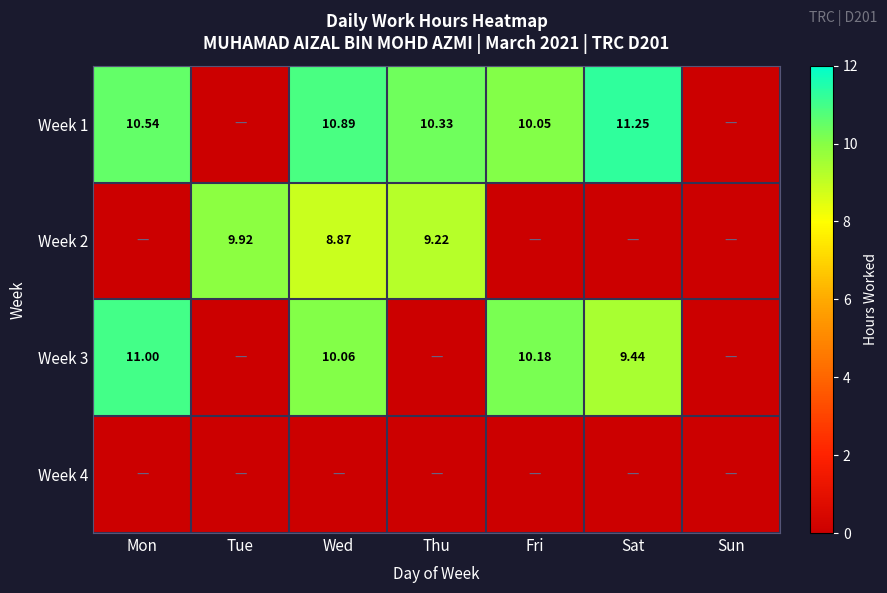

Count the number of categories in the chart.

7